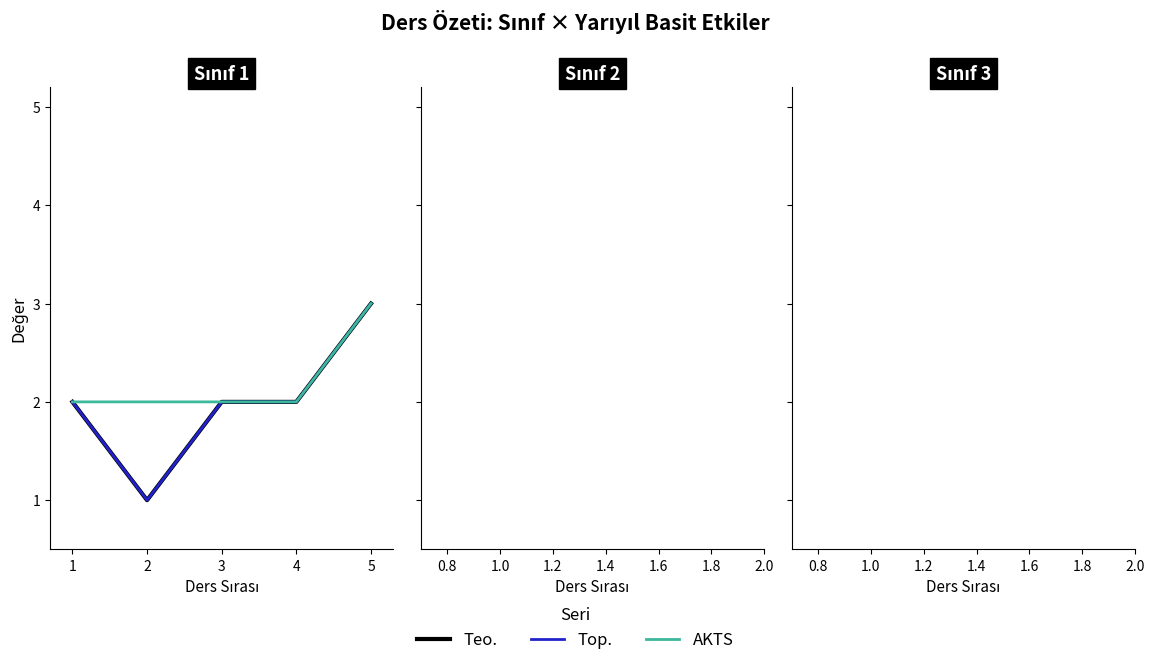

Does the chart display data point markers on the line(s)?

No